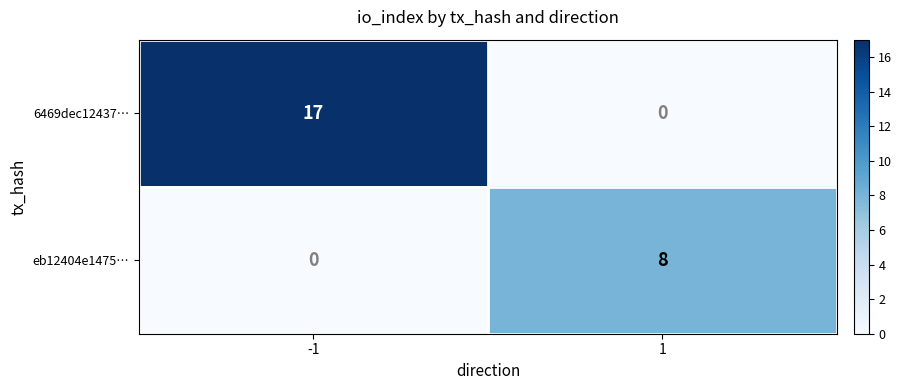

Which series has the widest spread of values?

6469dec12437…